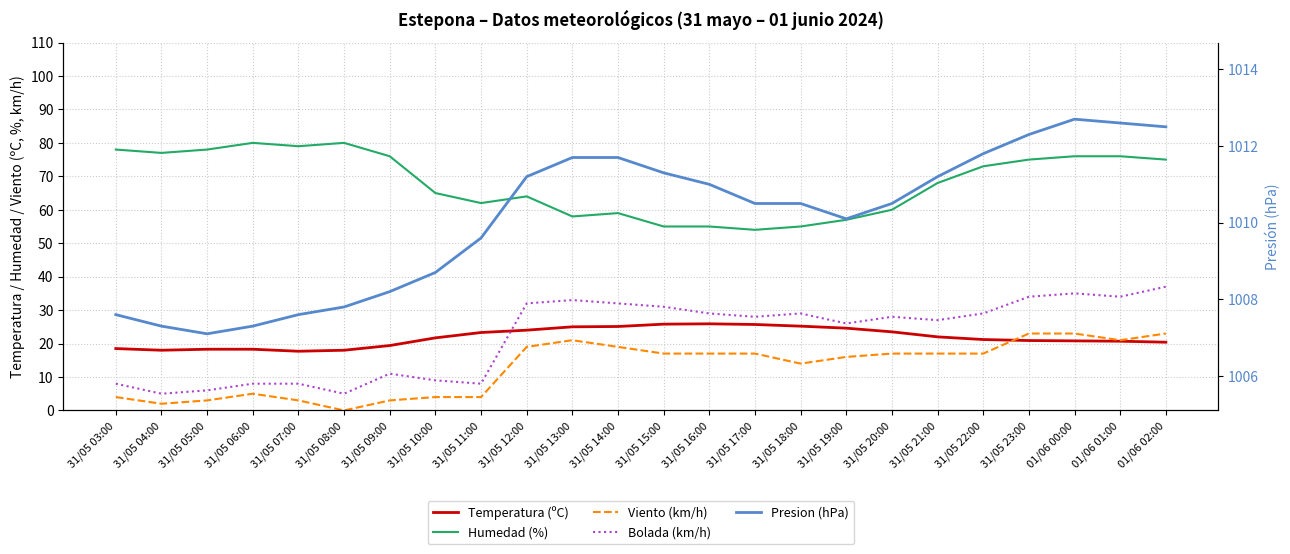

Rank the series by their maximum value, from lowest to highest.

Viento (km/h), Temperatura (ºC), Bolada (km/h), Humedad (%), Presion (hPa)